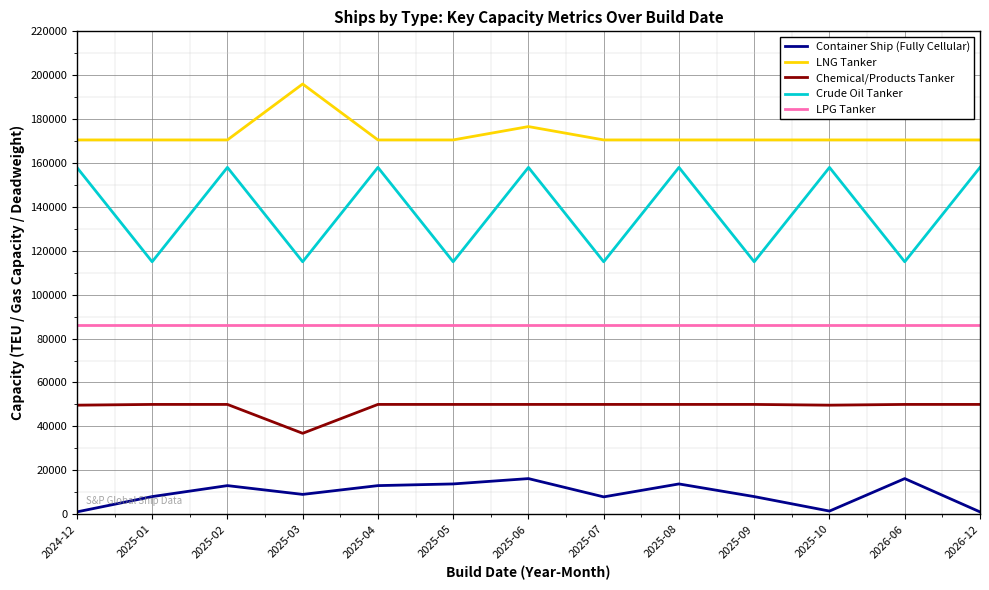

What is the minimum value for Crude Oil Tanker?

115000